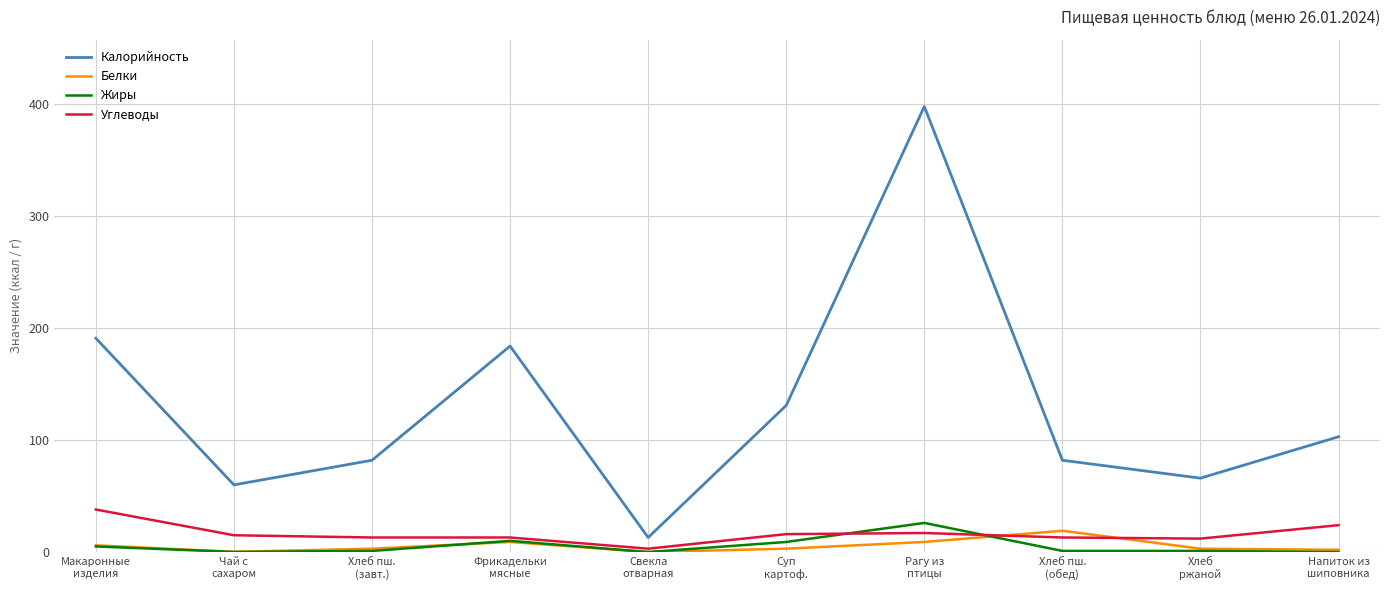

At how many categories does at least one series exceed 320?

1